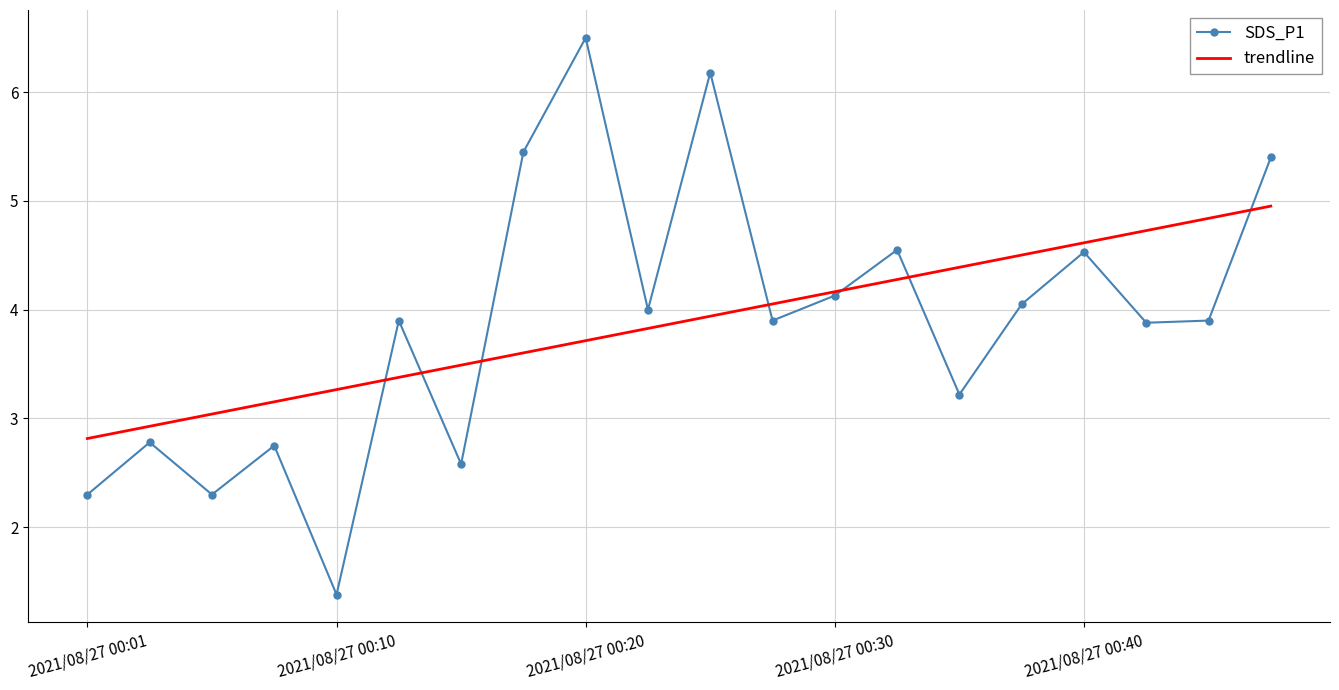

What is the minimum value for SDS_P1?

1.4